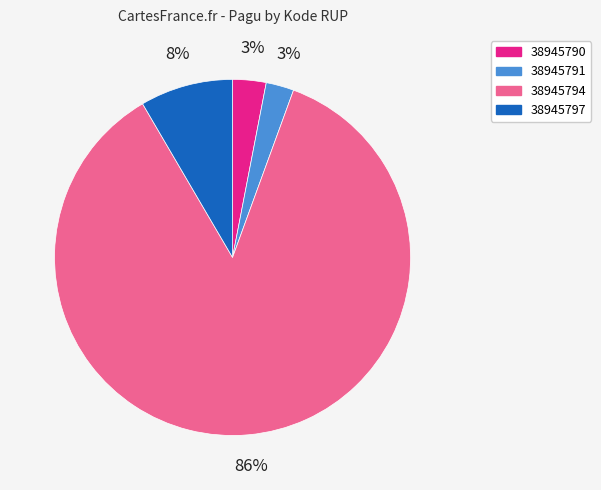

Which has a higher value, 38945794 or 38945797?

38945794